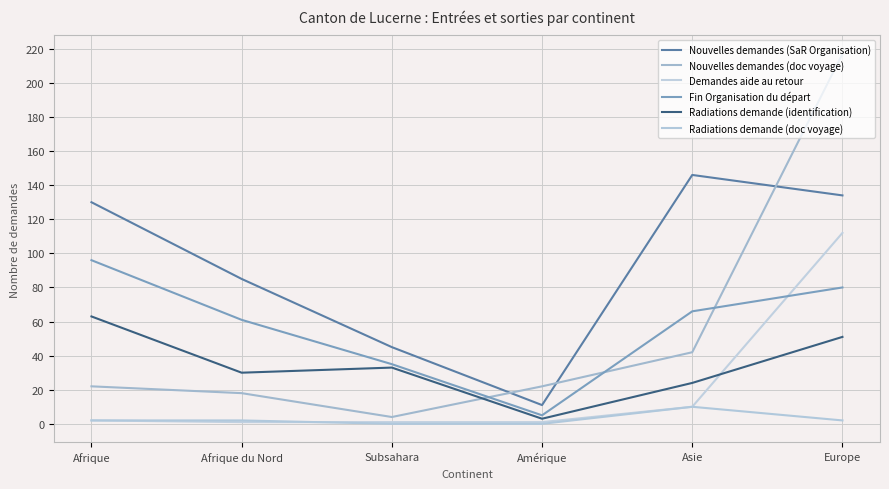

Is this an area chart (filled region under the line)?

No